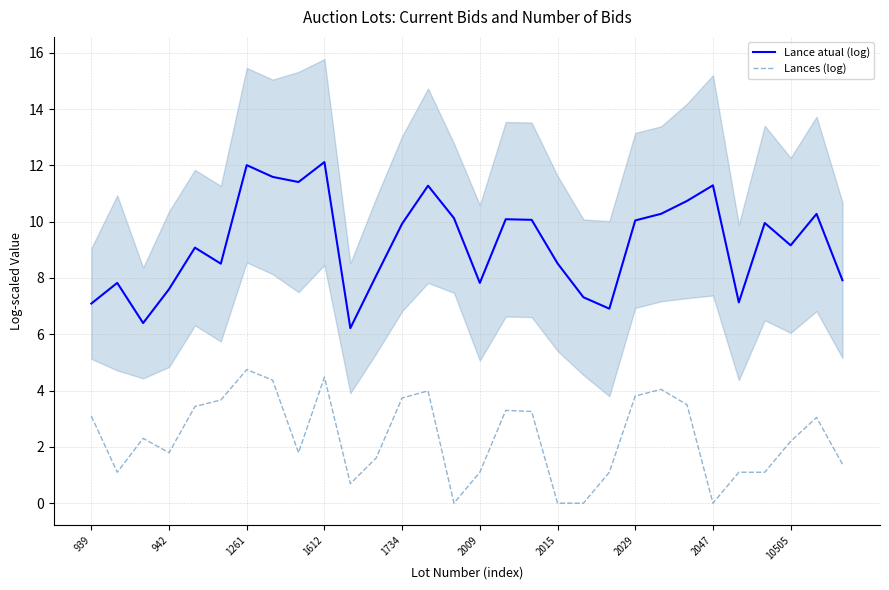

How many values in Lances (log) are above zero?

26